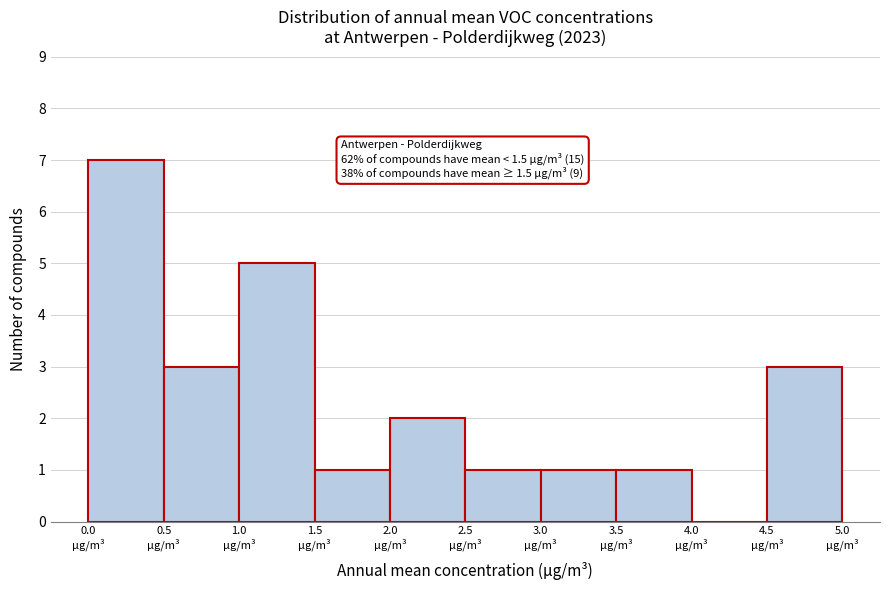

Over which range of the x-axis is the bar tallest?

0.0 to 0.5